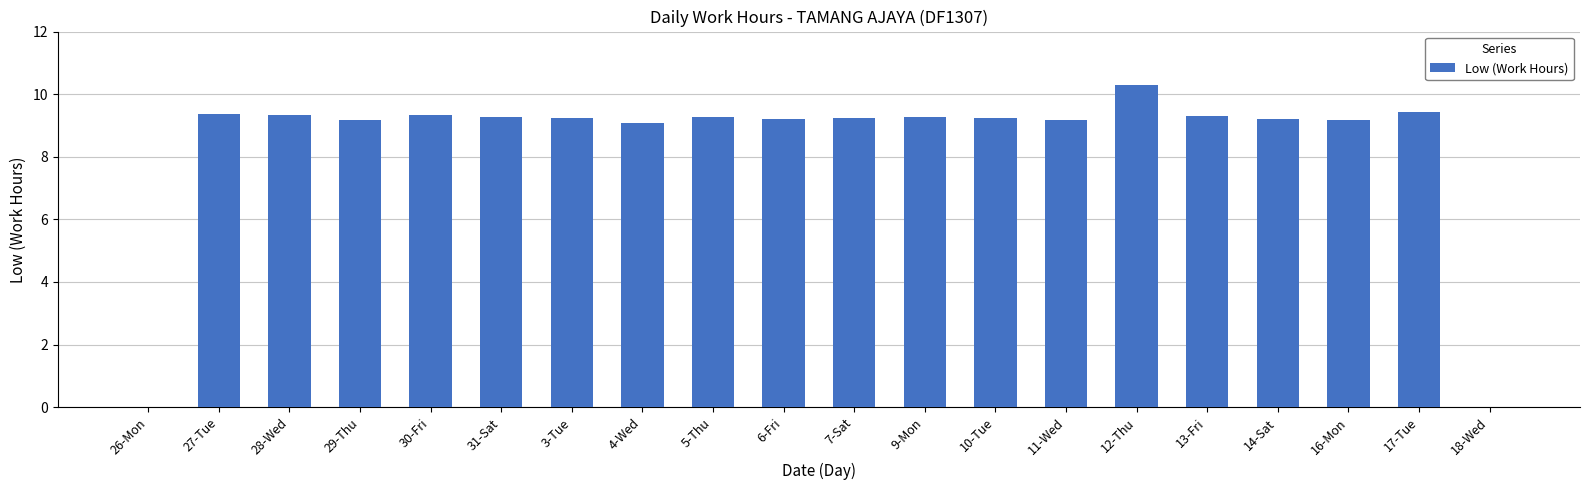

At which category does the chart reach its peak across all series?

12-Thu